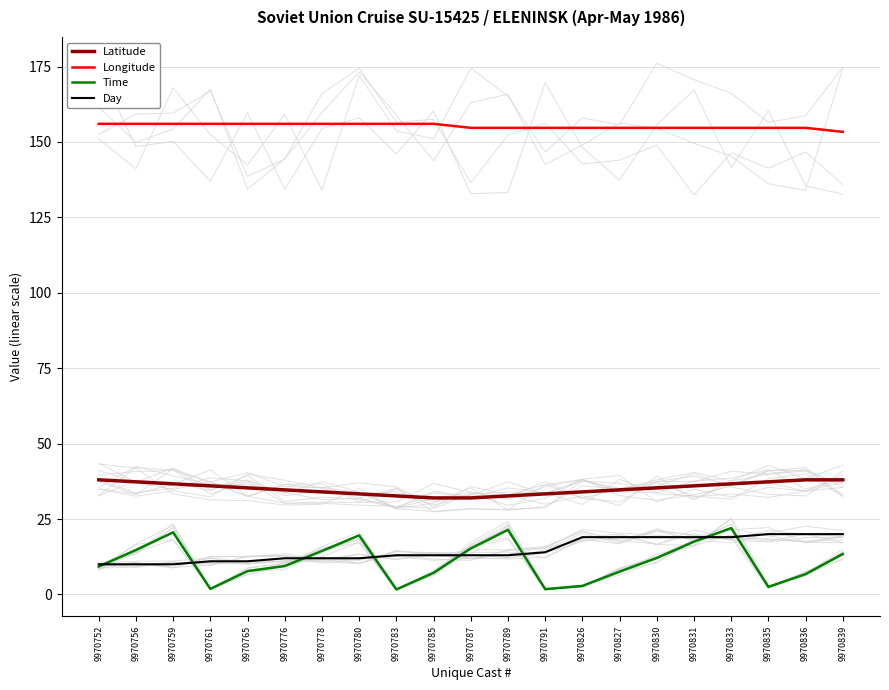

What is the minimum value for Day?

10.0